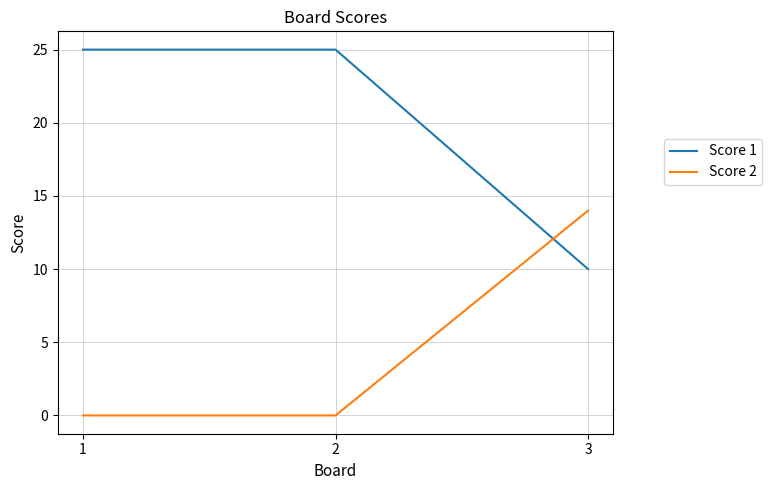

What are all the series names shown in the legend?

Score 1, Score 2